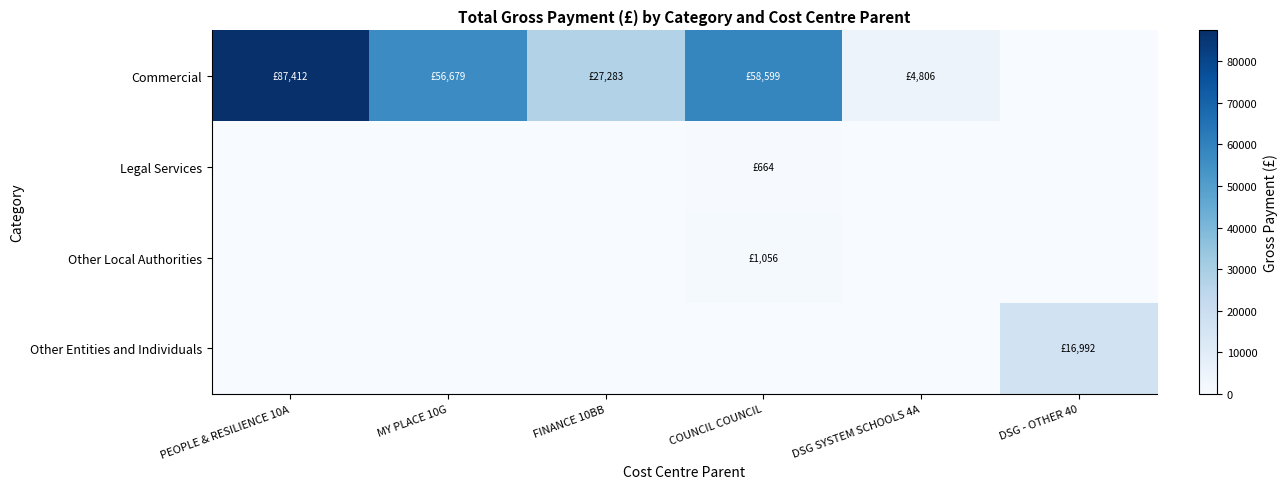

What is the total value across all series at FINANCE 10BB?

27283.5